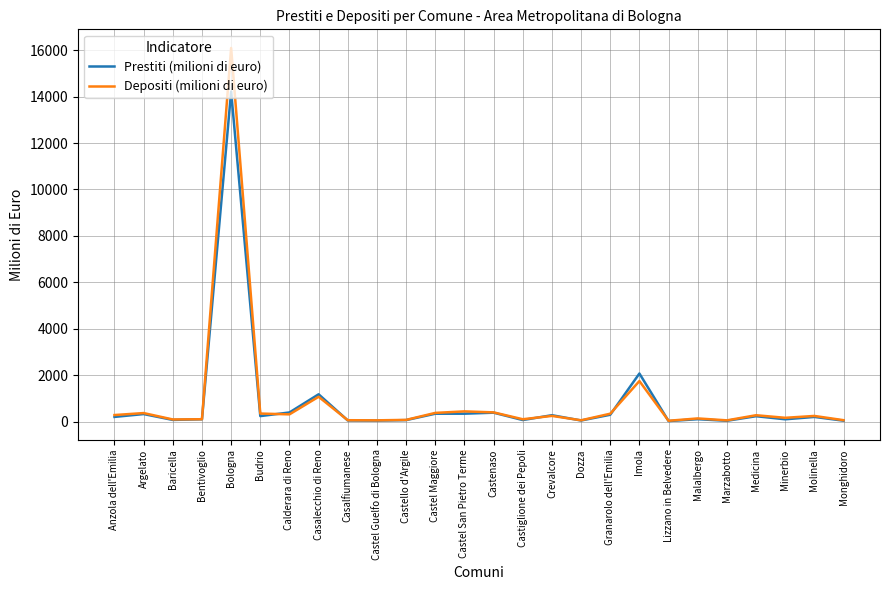

What is the highest value of the Depositi (milioni di euro) series?

16095.9